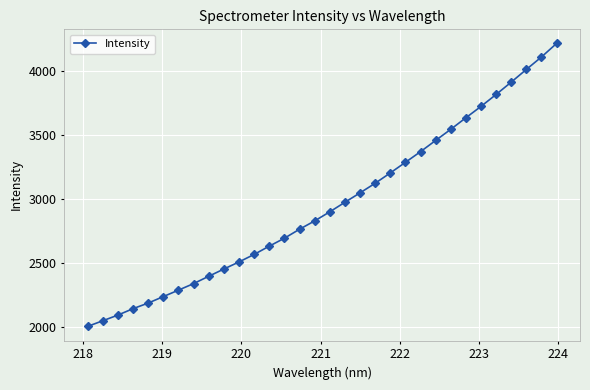

What is the sum of all values?

94510.2